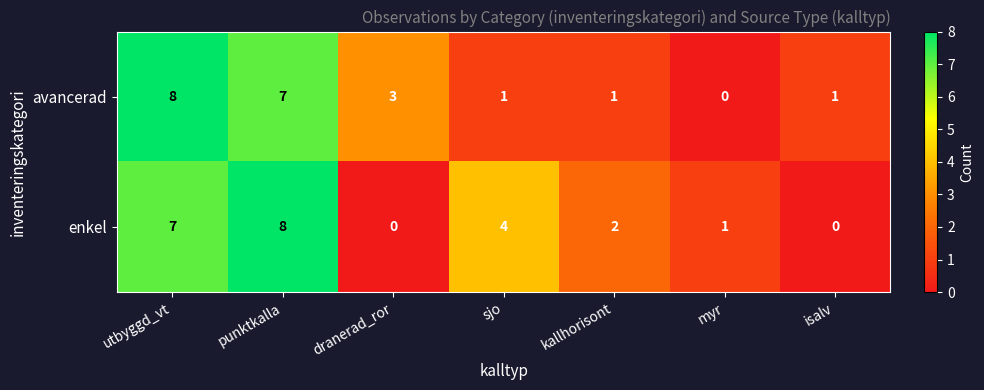

Where does the avancerad series first go above 1?

utbyggd_vt